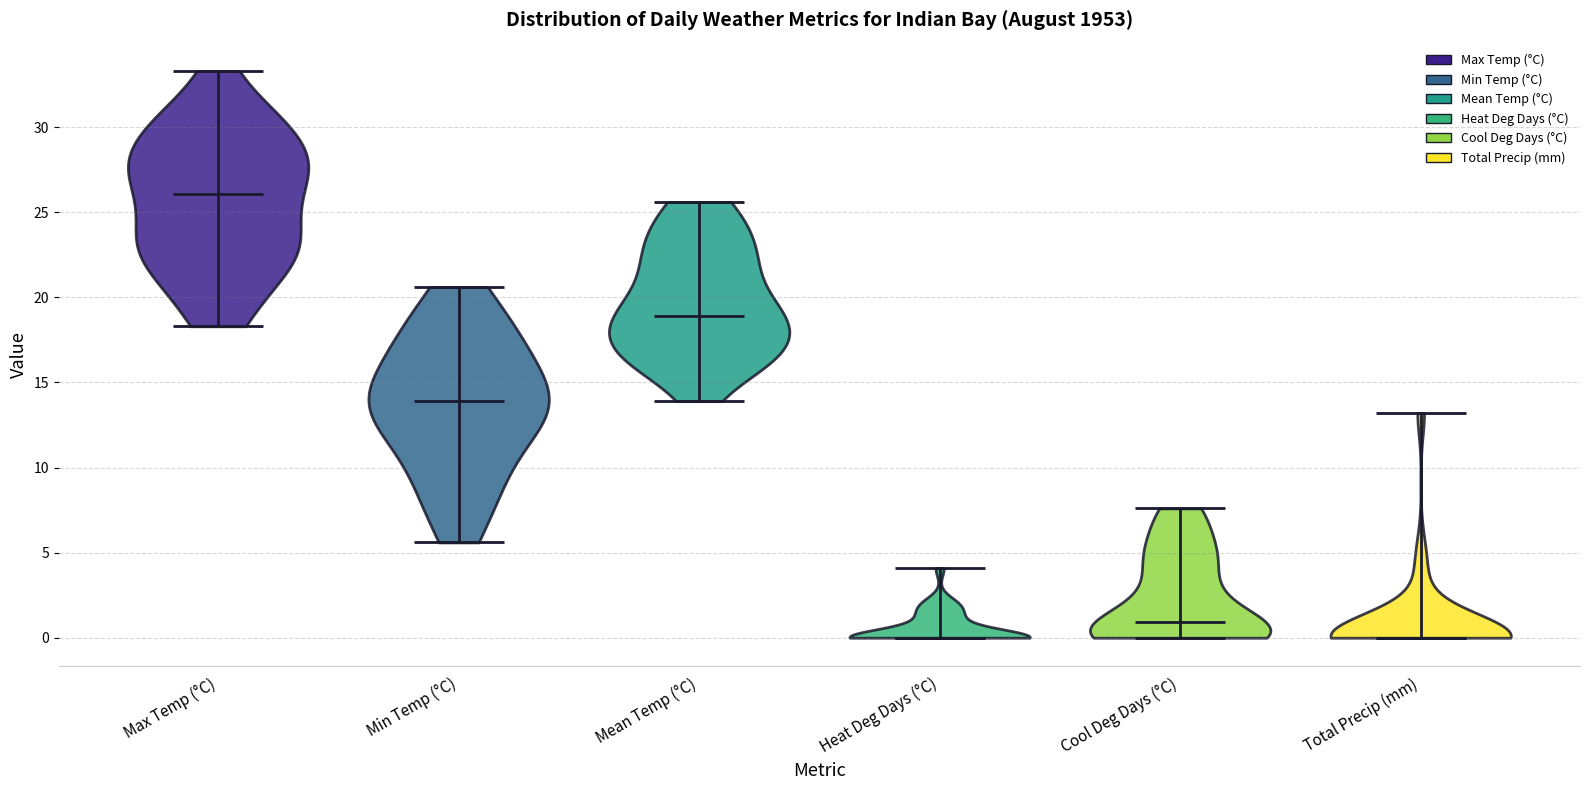

What is the lowest point the violin for Mean Temp (°C) reaches on the y-axis? The values are not printed on the chart, so give them approximately, as read against the axis.

14.0